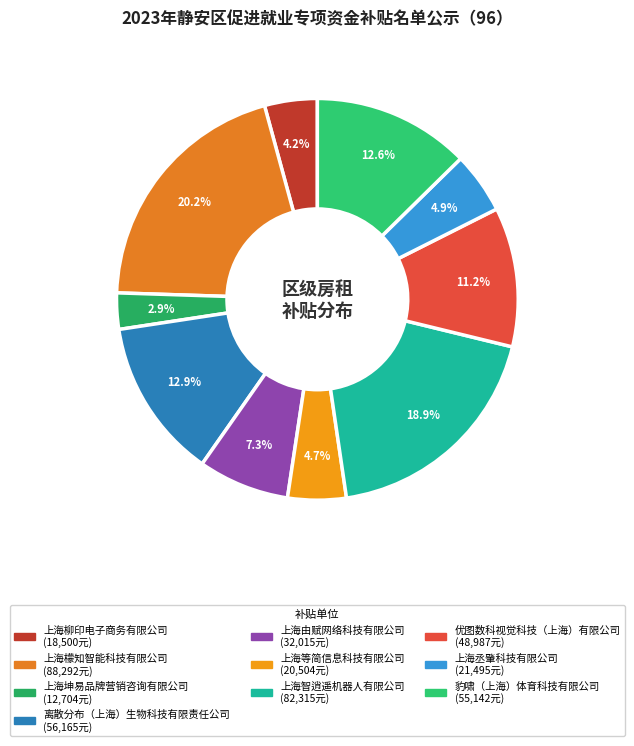

Is it true that 上海智逍遥机器人有限公司 is 19% of the pie?

True